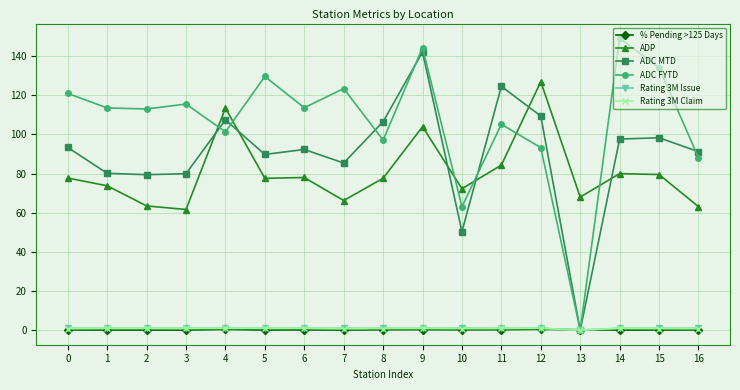

At which category is the sum across all series the highest?

9